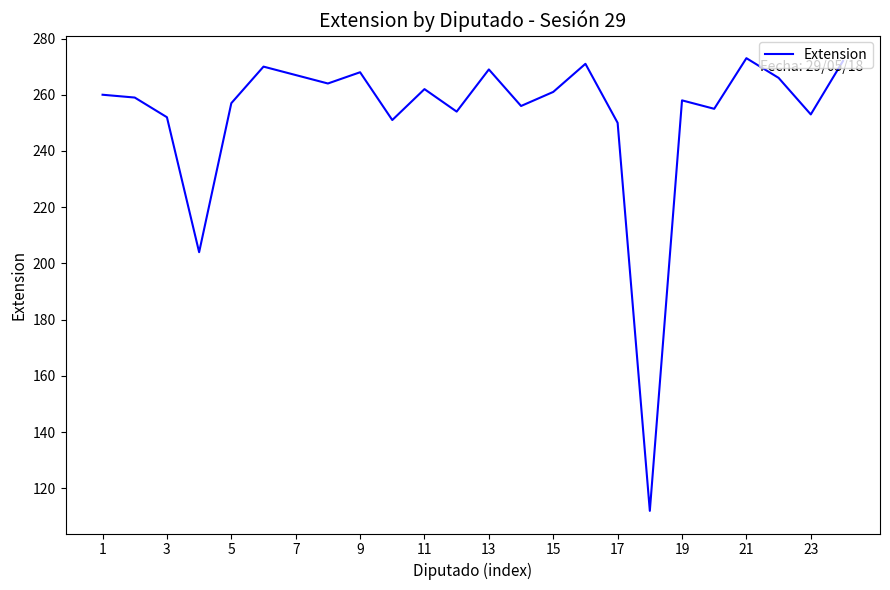

What is the difference between the maximum and minimum values?

161